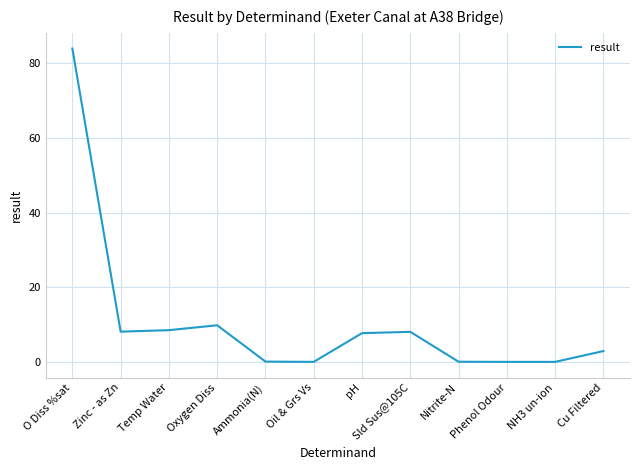

What position from the left is Sld Sus@105C?

8